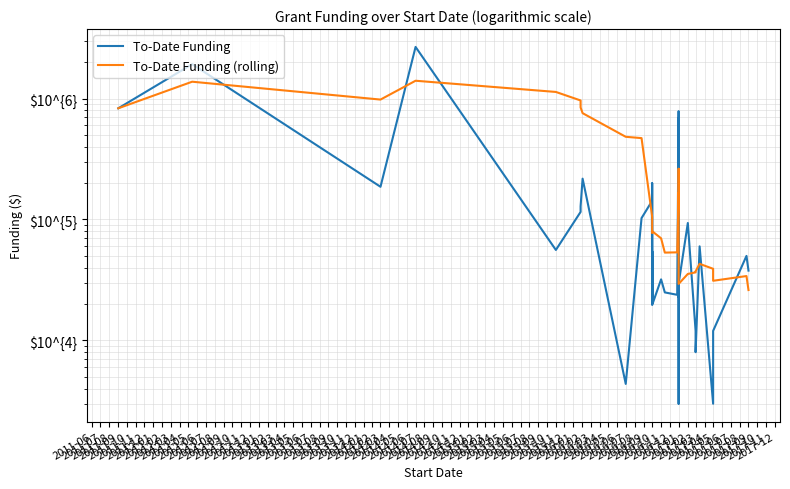

True or false: To-Date Funding (rolling) has a value of 9446.1 at 2017-03.

False